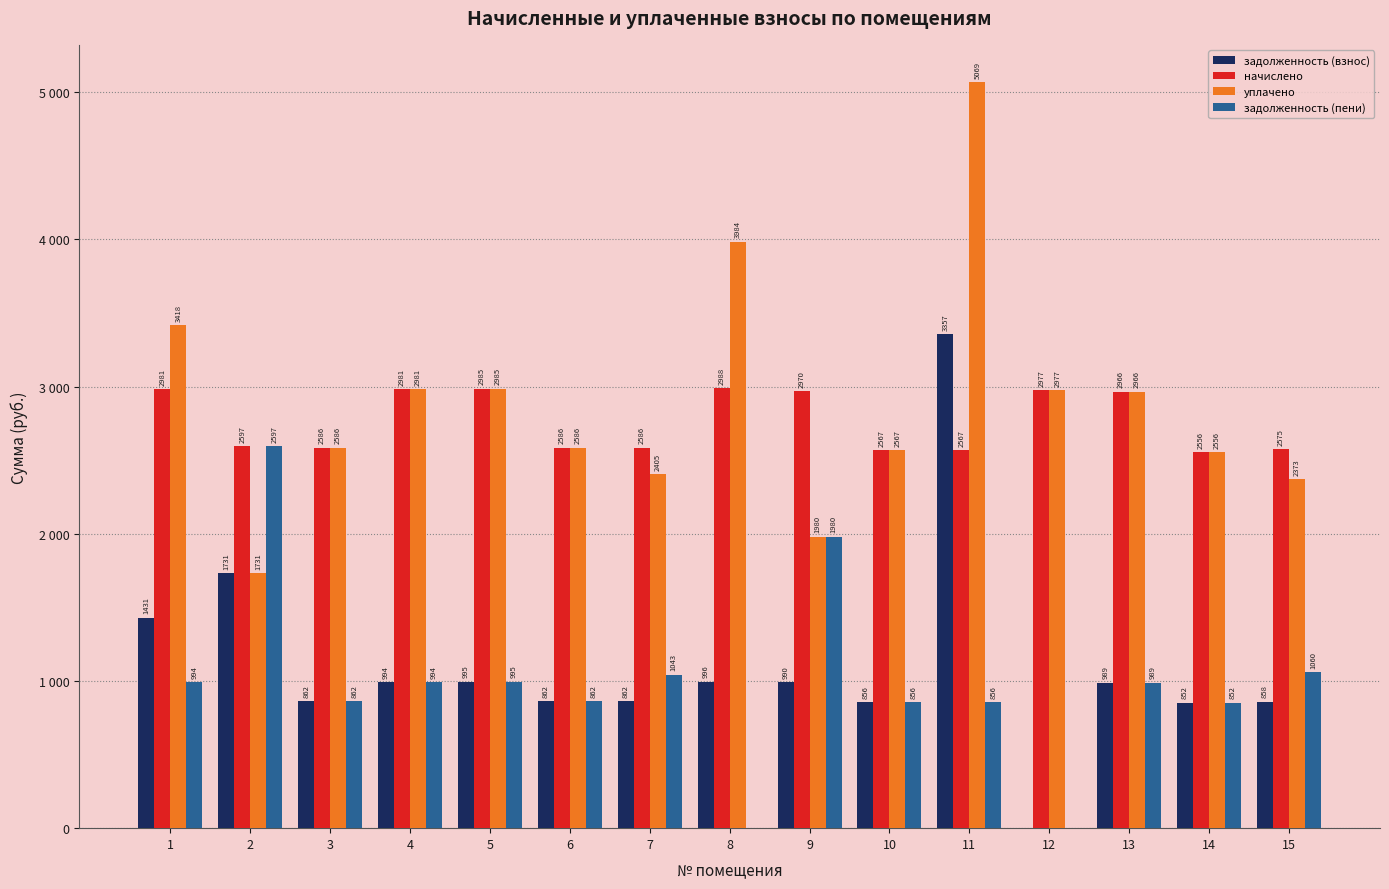

What is the difference between the maximum and minimum values in the задолженность (взнос) series?

3357.1